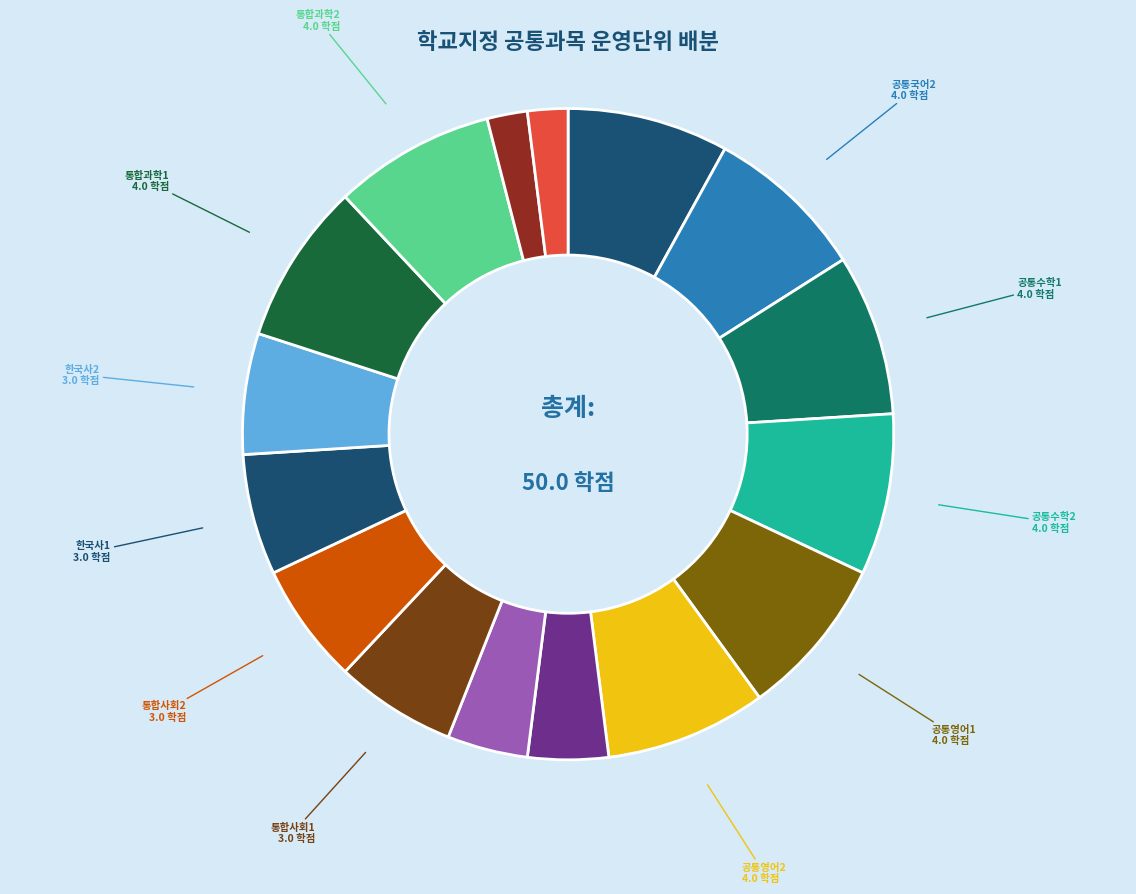

Is it true that 체육2 is 19% of the pie?

False